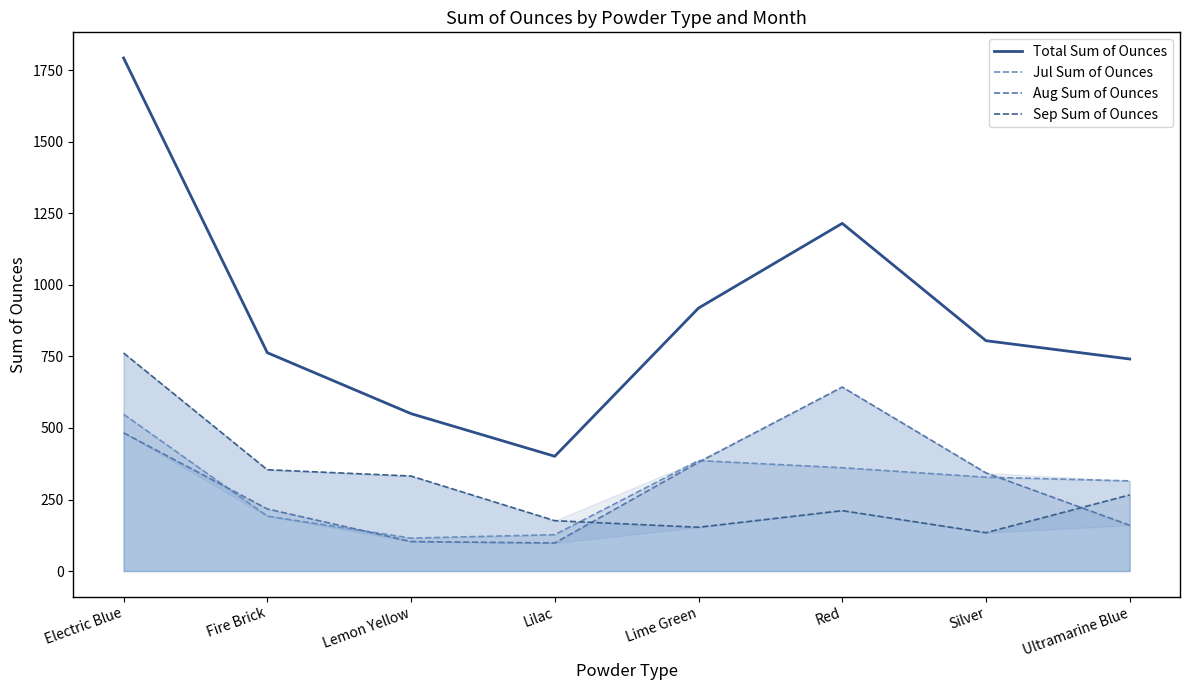

How many times do Aug Sum of Ounces and Jul Sum of Ounces cross each other?

4